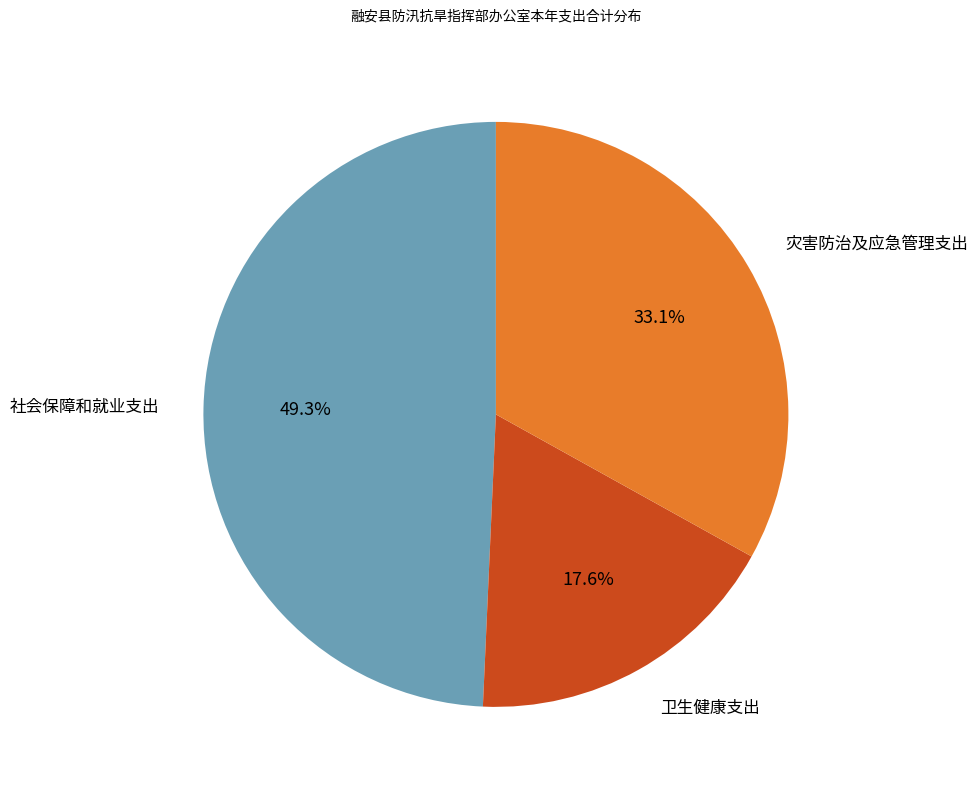

Is there a majority slice in this chart?

No